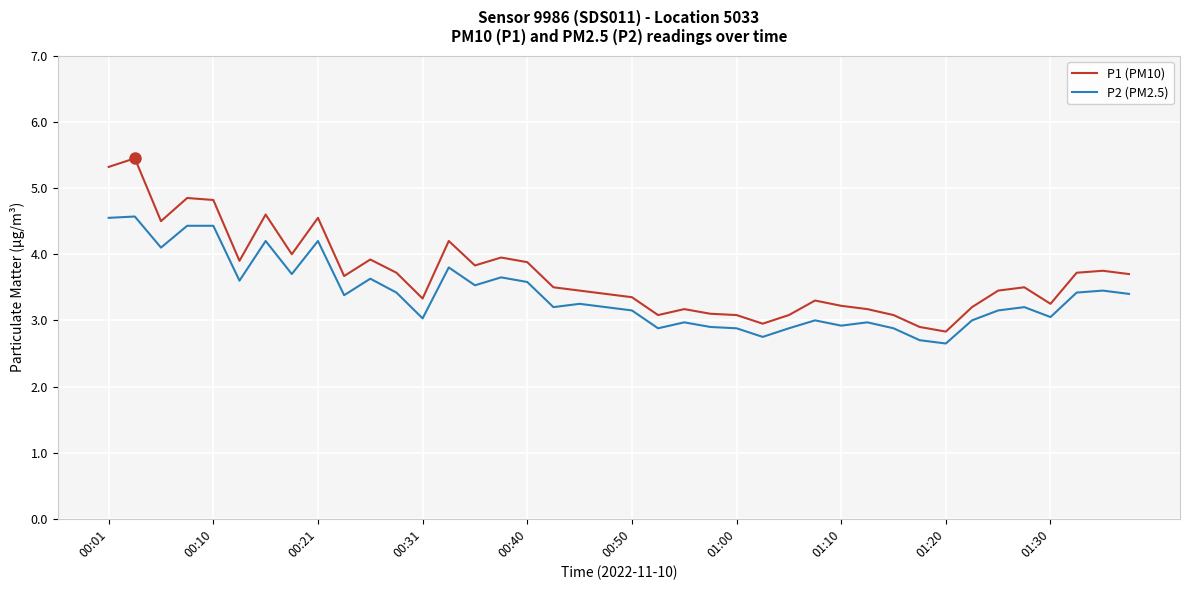

At how many categories does at least one series exceed 2?

40